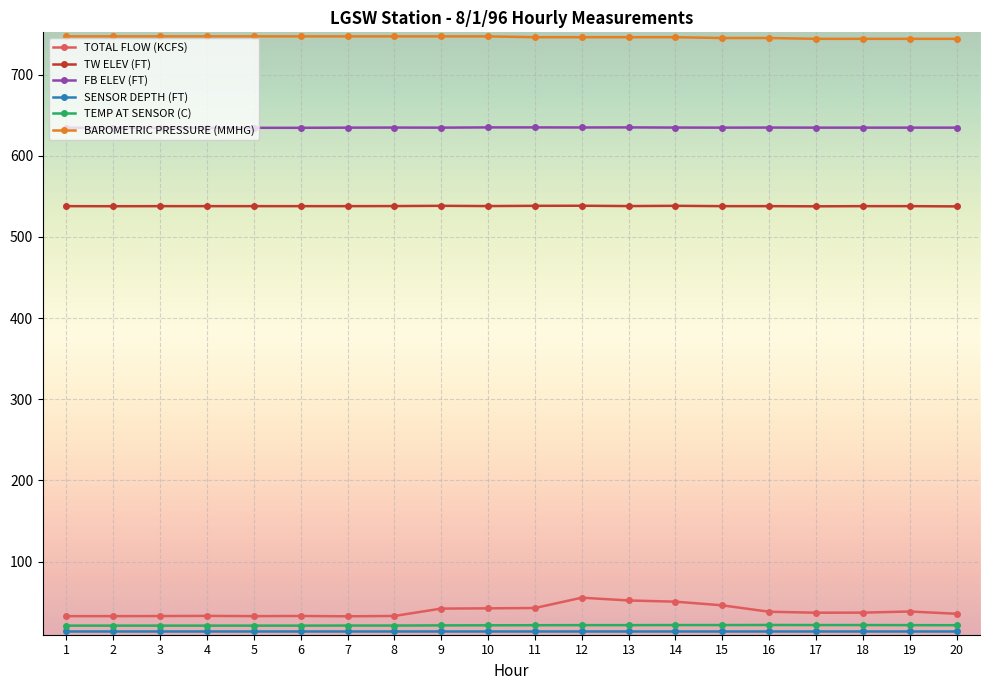

What is the maximum value shown in the chart?

747.0